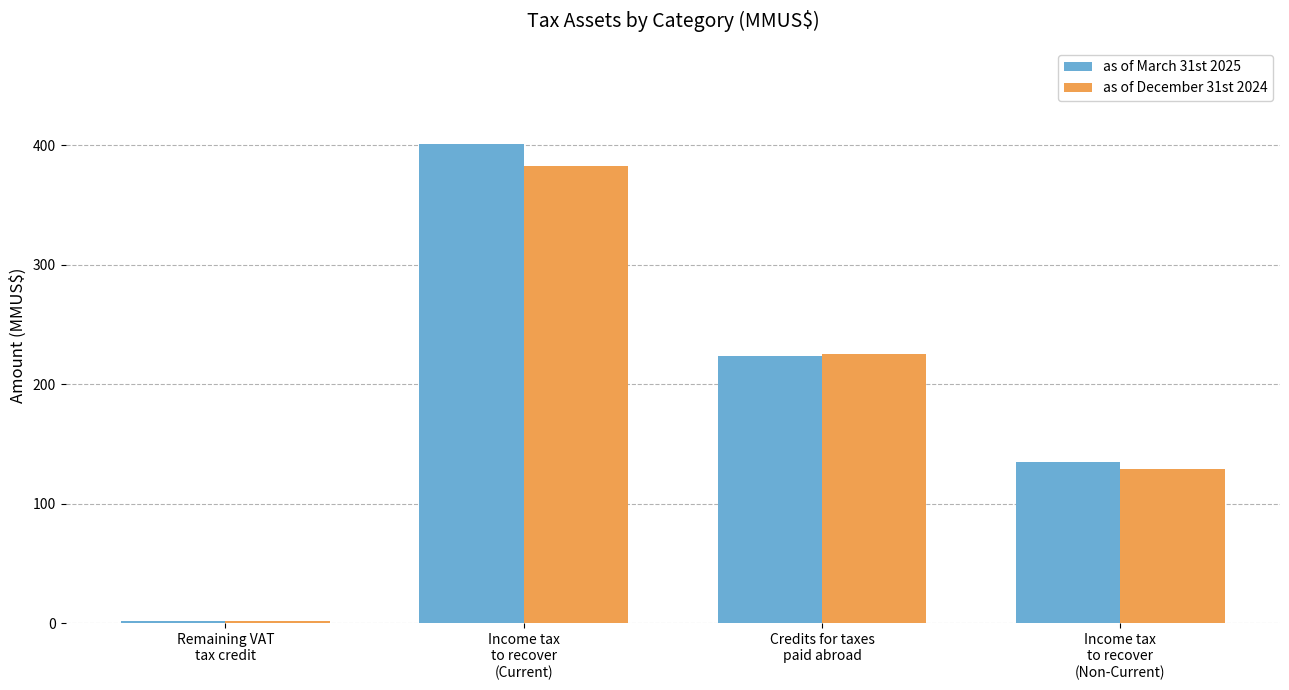

Reading left to right, what are all the values shown in this chart?

as of March 31st 2025: Remaining VAT
tax credit=2.2	Income tax
to recover
(Current)=401.4	Credits for taxes
paid abroad=223.6	Income tax
to recover
(Non-Current)=134.6
as of December 31st 2024: Remaining VAT
tax credit=2.0	Income tax
to recover
(Current)=382.7	Credits for taxes
paid abroad=225.5	Income tax
to recover
(Non-Current)=129.3